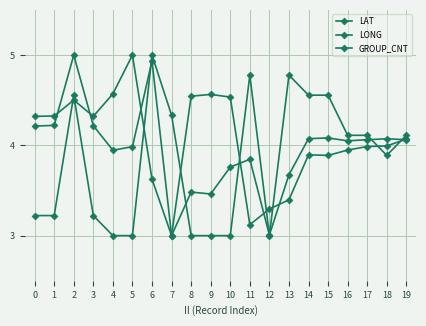

Count the number of data series in this chart.

3